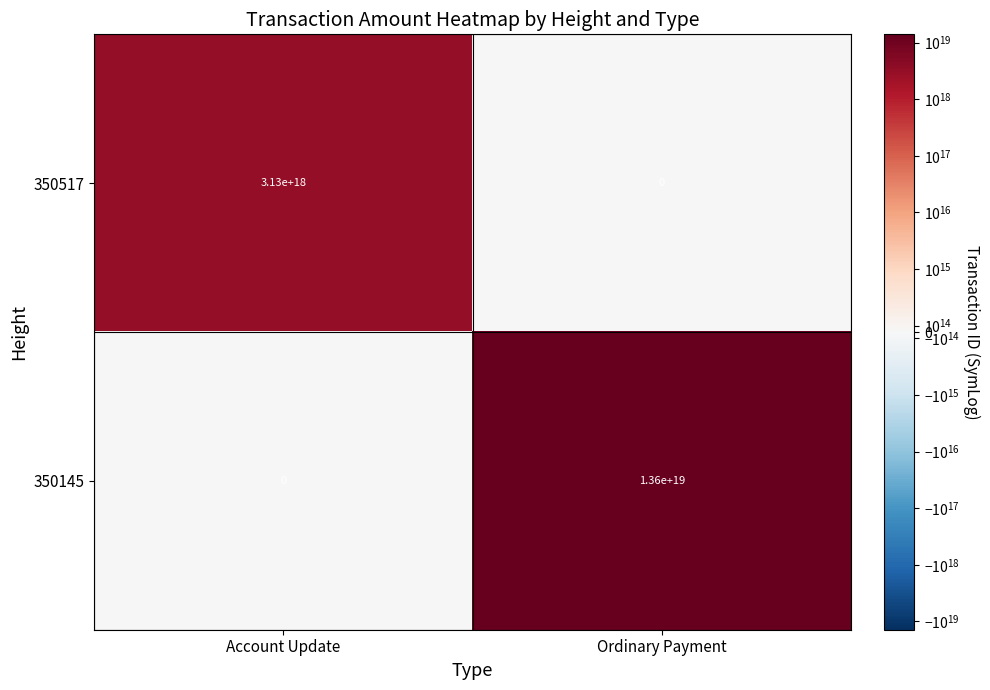

At which category is the sum across all series the highest?

Ordinary Payment